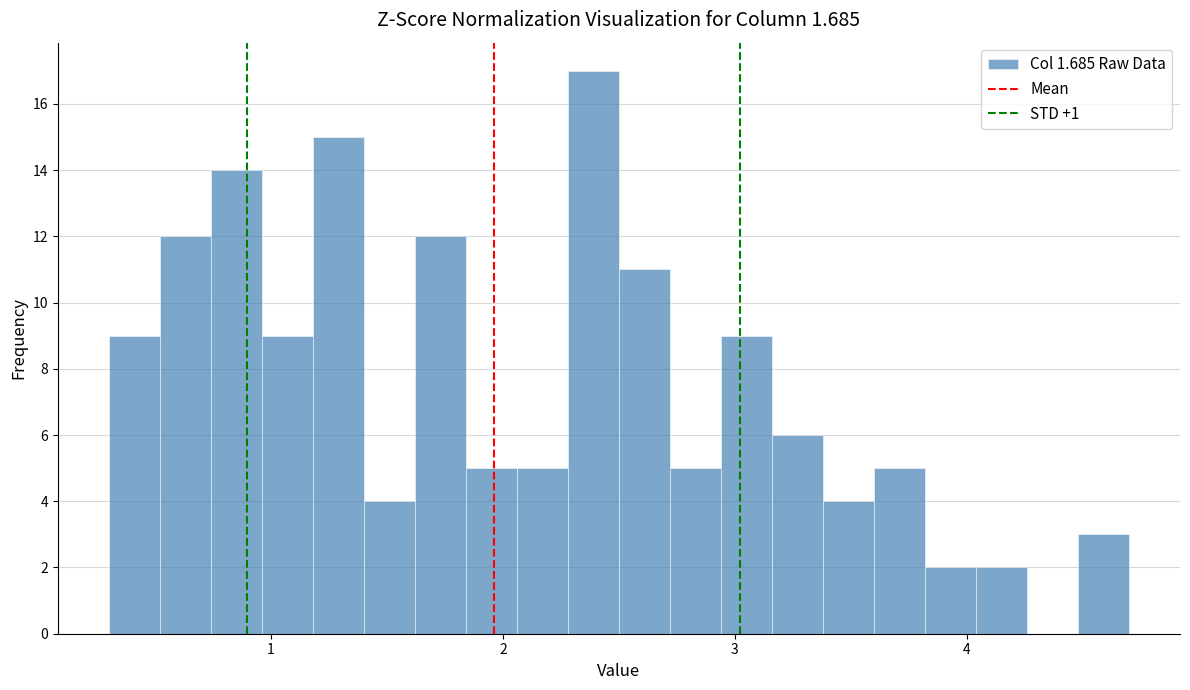

Read against the x-axis, roughly where is the centre of the tallest bar?

2.4